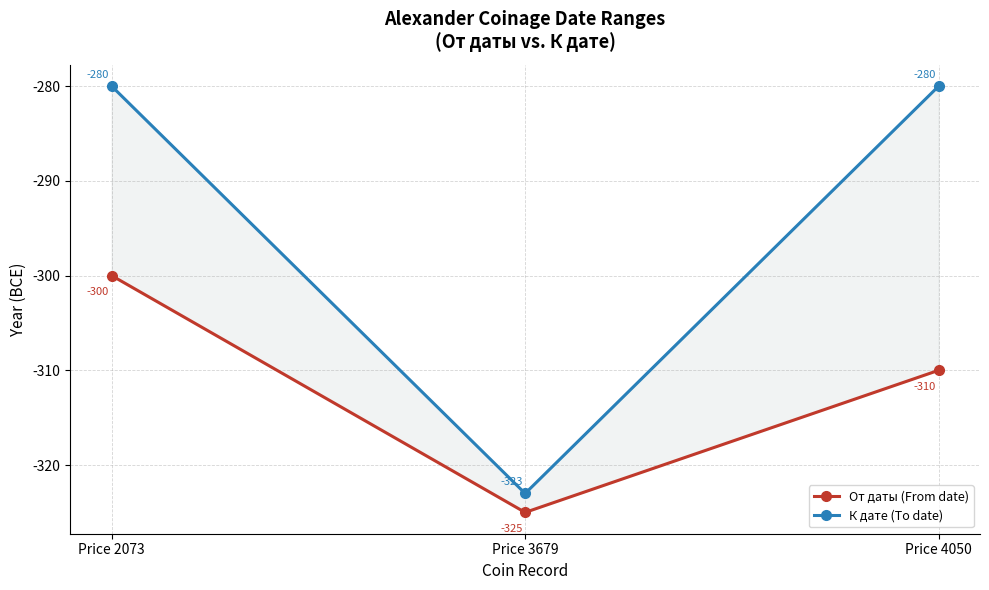

The value of От даты (From date) at Price 3679 is -325. True or false?

True